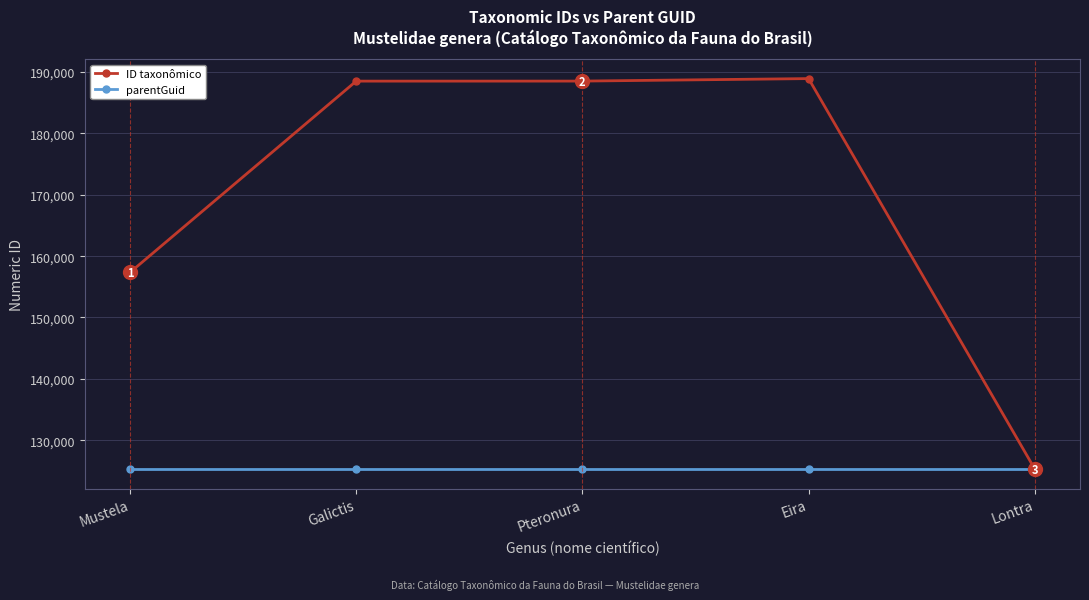

Is it true that parentGuid equals 125304 at Eira?

True